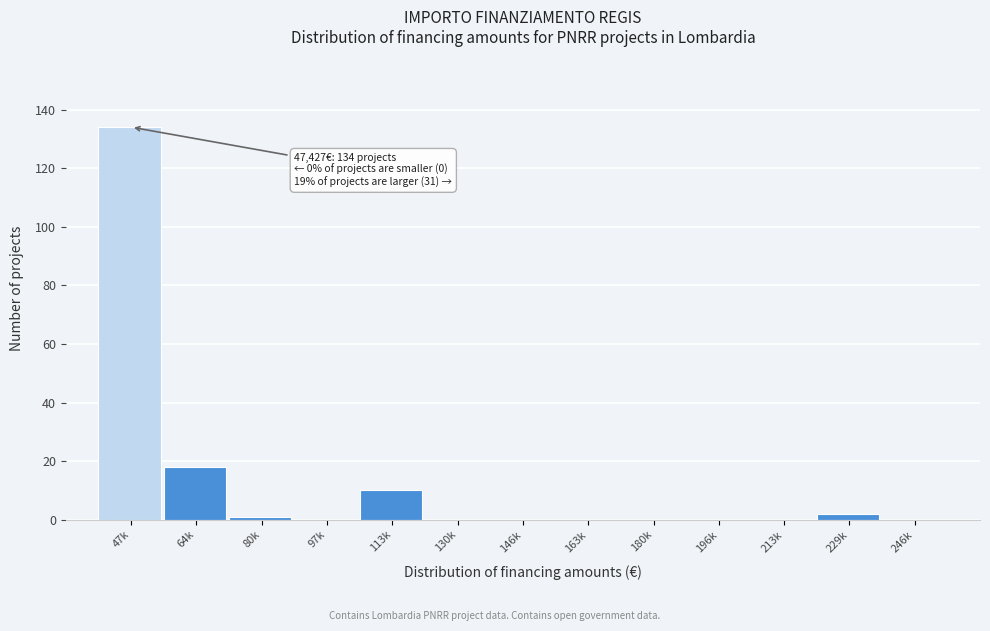

Reading left to right, transcribe all the data shown in this chart.

47k=134	64k=18	80k=1	97k=0	113k=10	130k=0	146k=0	163k=0	180k=0	196k=0	213k=0	229k=2	246k=0